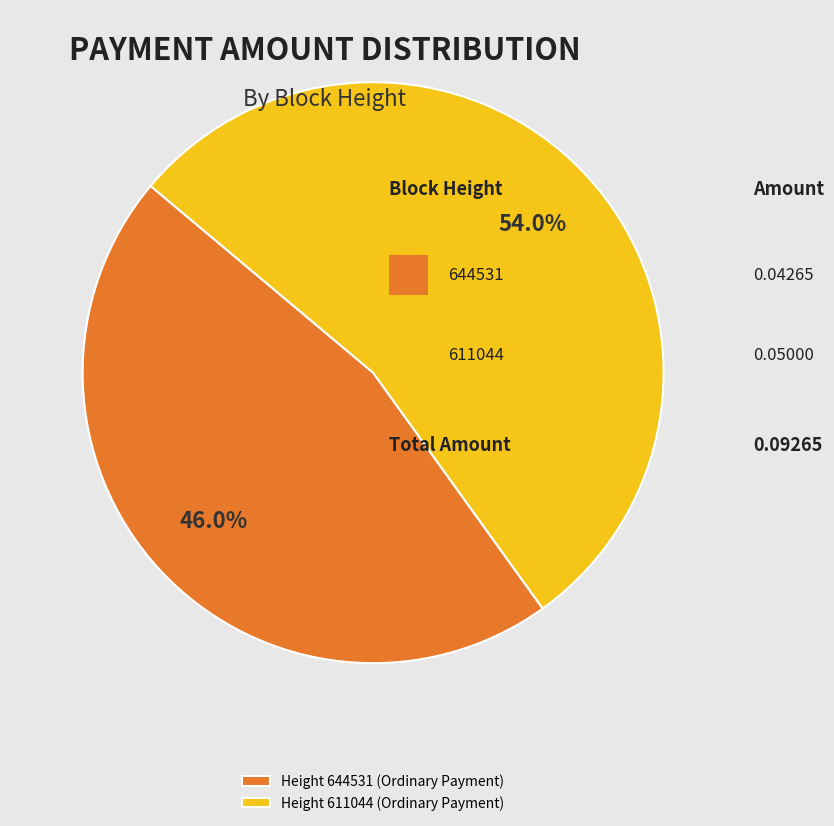

Which slice represents more than half of the pie?

Height 611044 (Ordinary Payment)